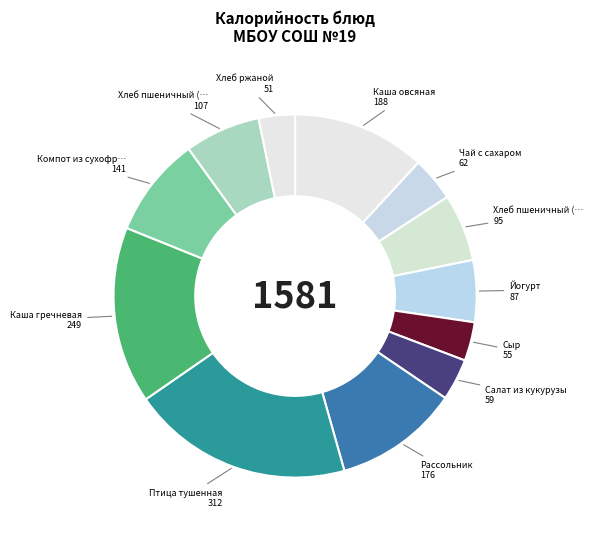

How many segments does this pie chart have?

12